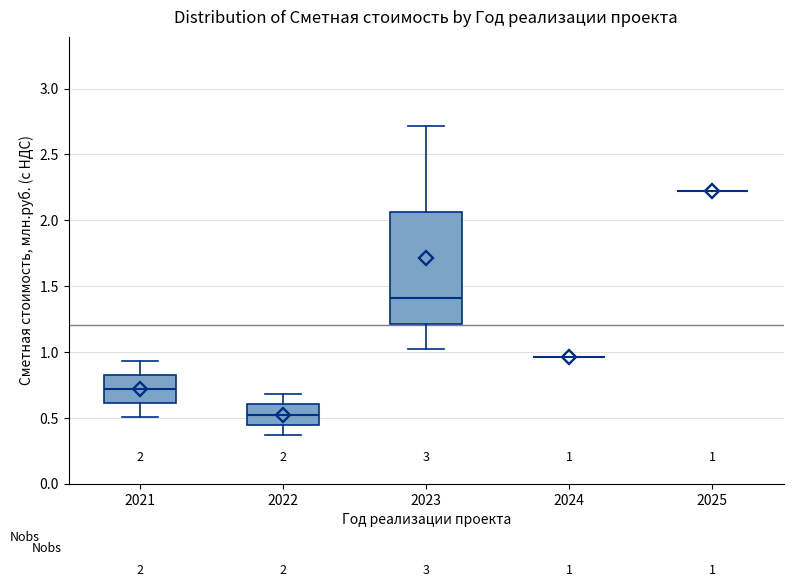

Comparing the boxes themselves (not the whiskers), which one is the tallest?

2023